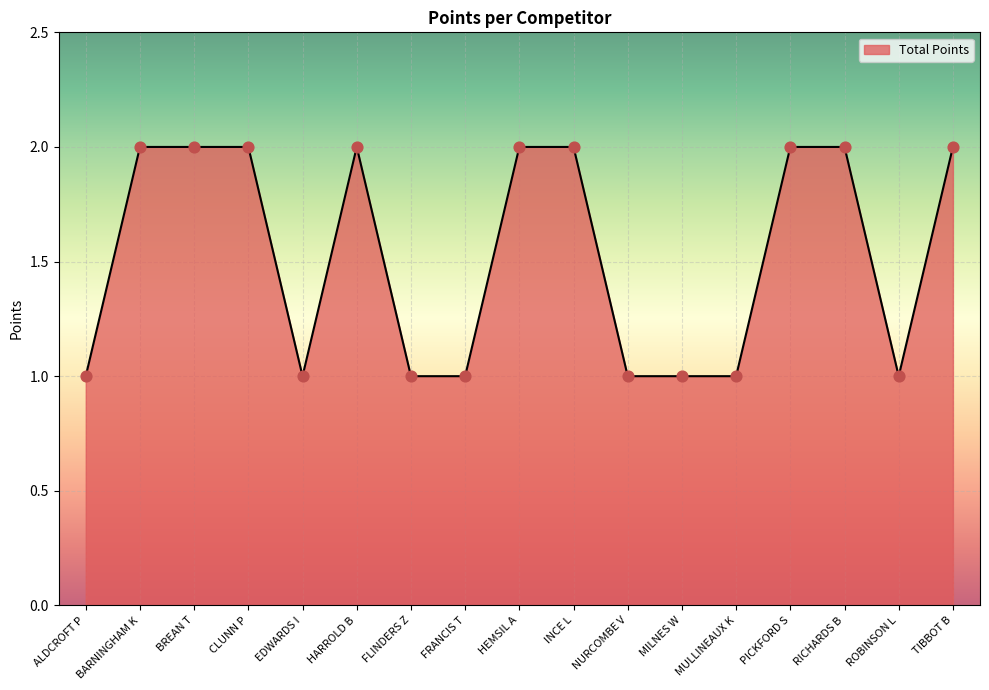

Approximately how many times larger is the value at NURCOMBE V compared to CLUNN P?

0.5